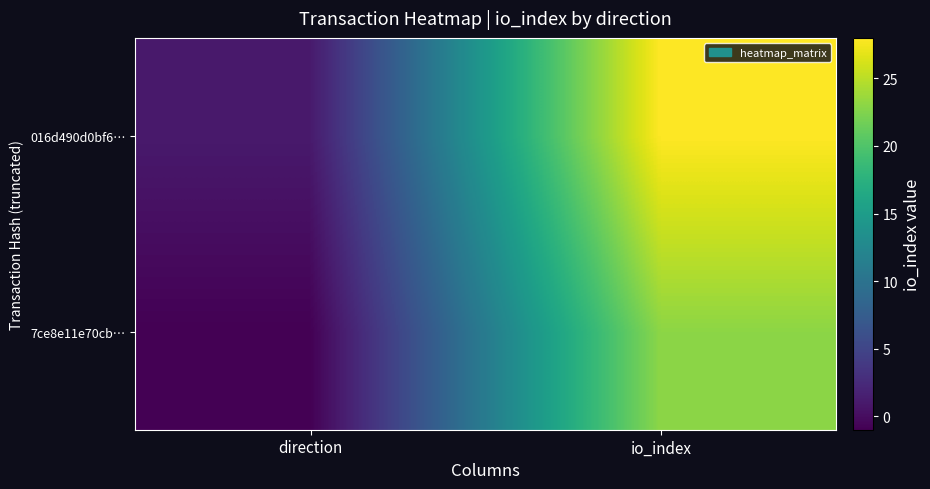

What is the spread (max minus min) of values at io_index?

5